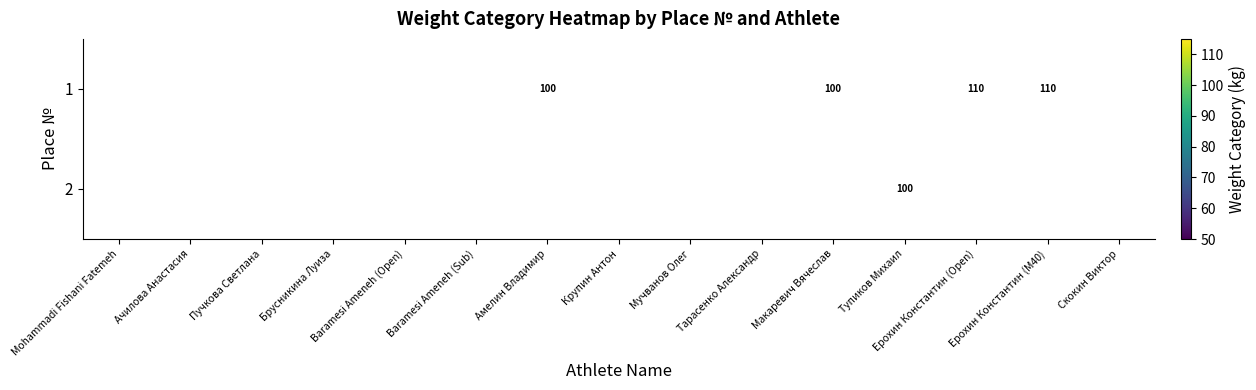

The value of 2 at Мучванов Олег is 75. True or false?

True